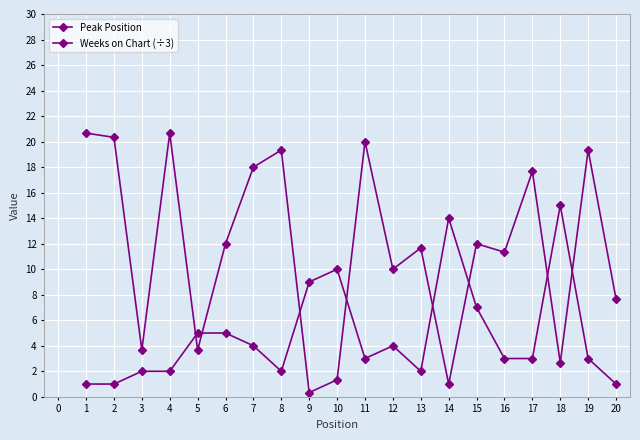

How many lines are shown in the chart?

2